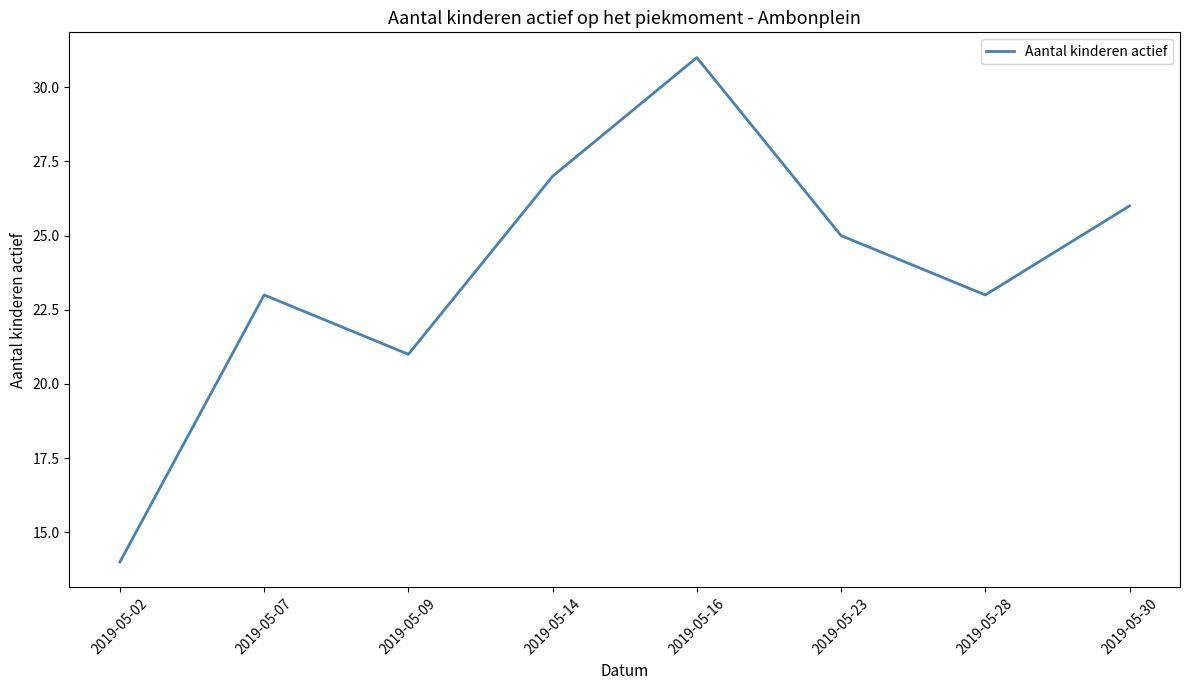

Reading right to left, transcribe all the data shown in this chart.

2019-05-30=26	2019-05-28=23	2019-05-23=25	2019-05-16=31	2019-05-14=27	2019-05-09=21	2019-05-07=23	2019-05-02=14